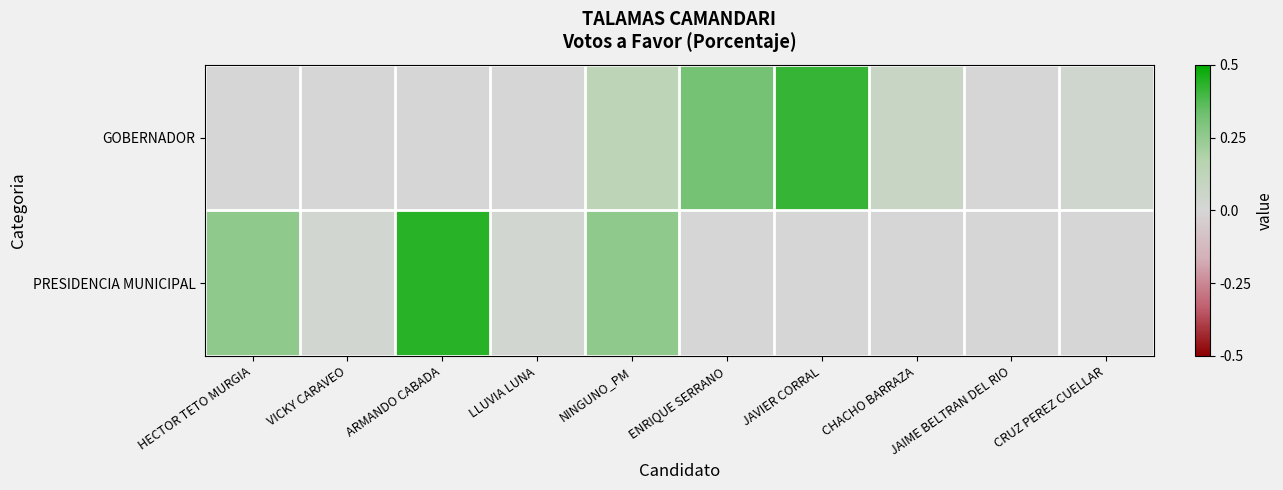

Rank the series at CHACHO BARRAZA from highest to lowest value.

GOBERNADOR, PRESIDENCIA MUNICIPAL